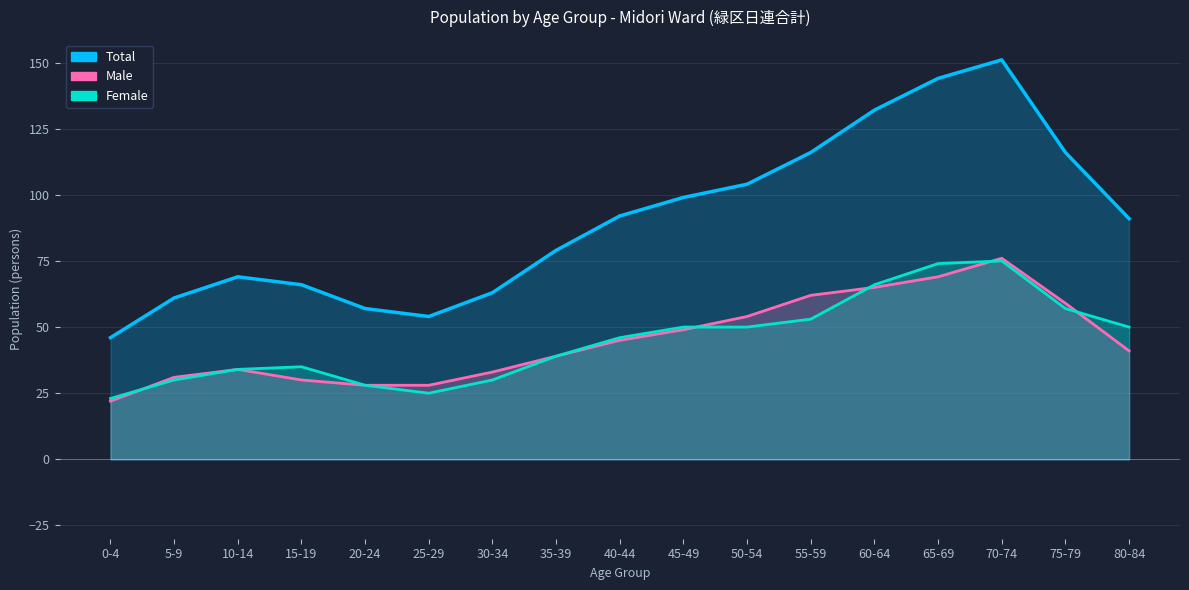

What is the value of the Female point at the 4th from the left?

35